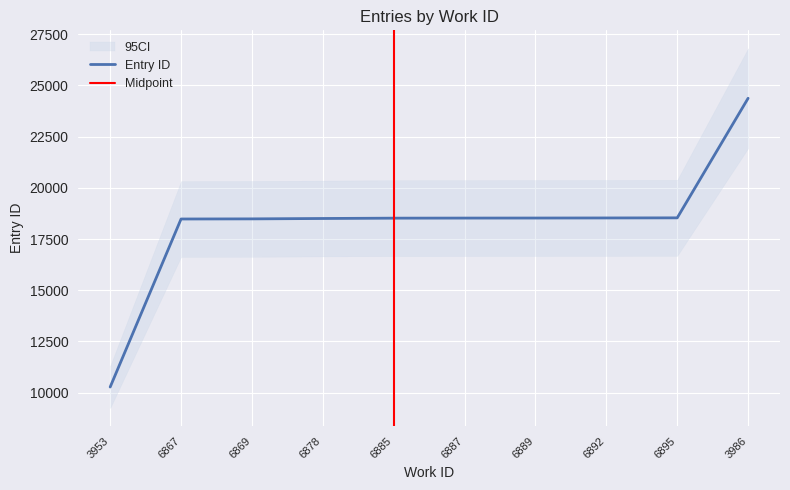

Where does the data first go above 18523?

6889